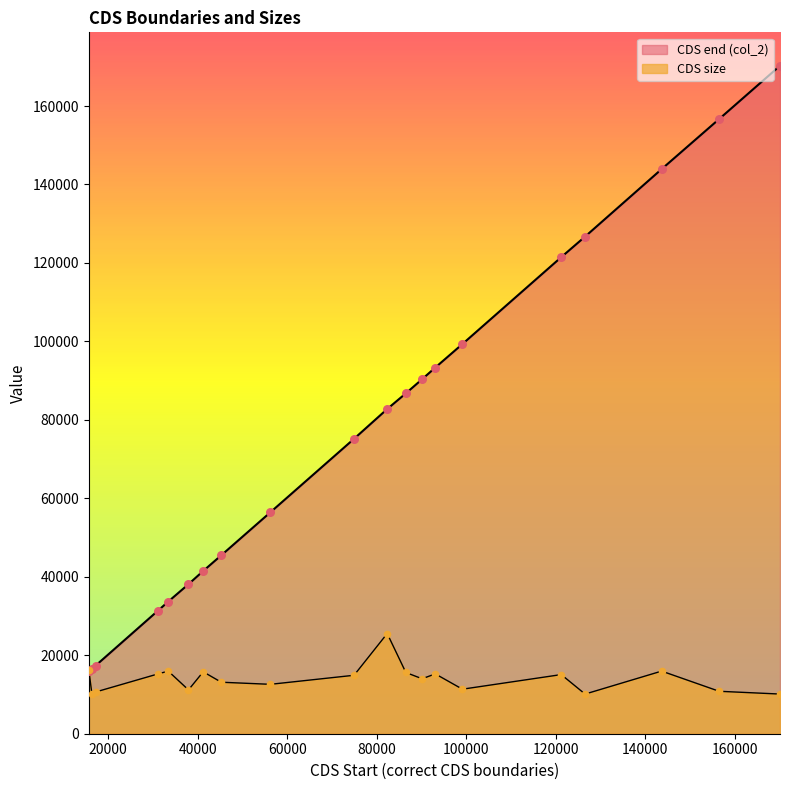

Is the value of CDS size at 121223 greater than the value of CDS end (col_2) at 121223?

No